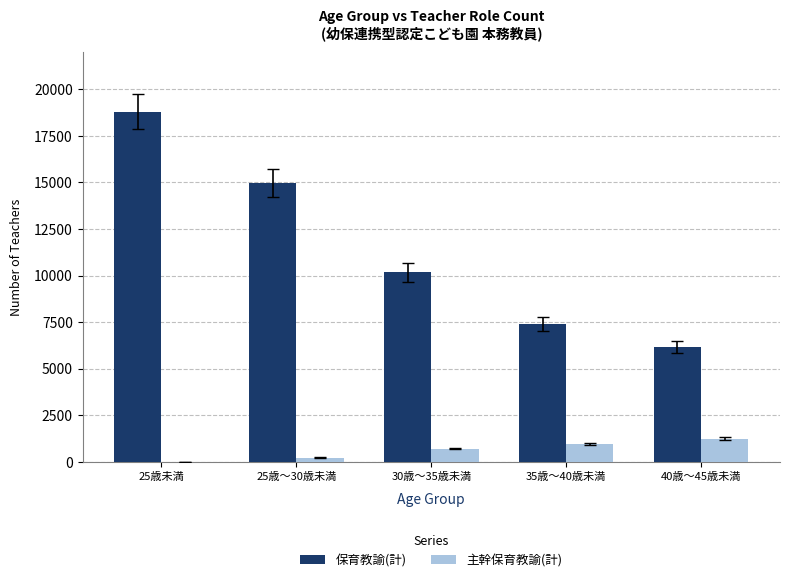

True or false: 保育教諭(計) has a value of 14980 at 25歳～30歳未満.

True